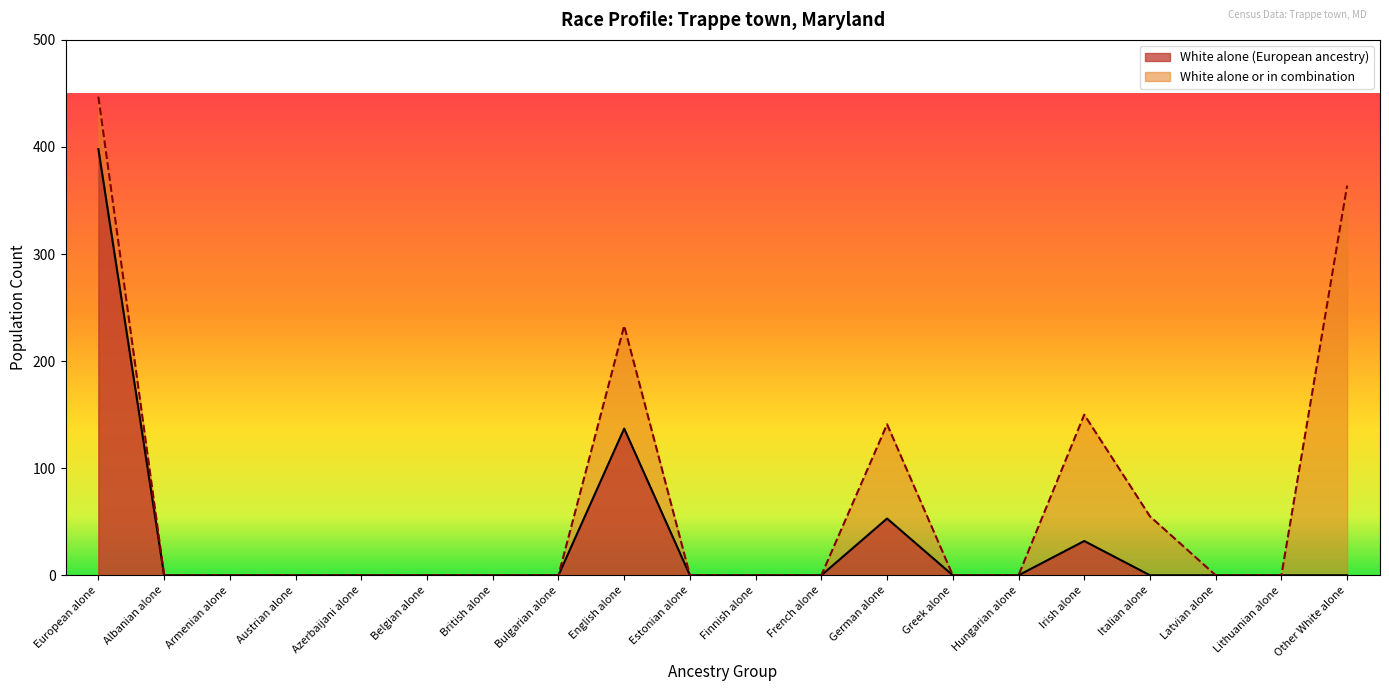

The value of White alone (European ancestry) at Other White alone is -196. True or false?

False